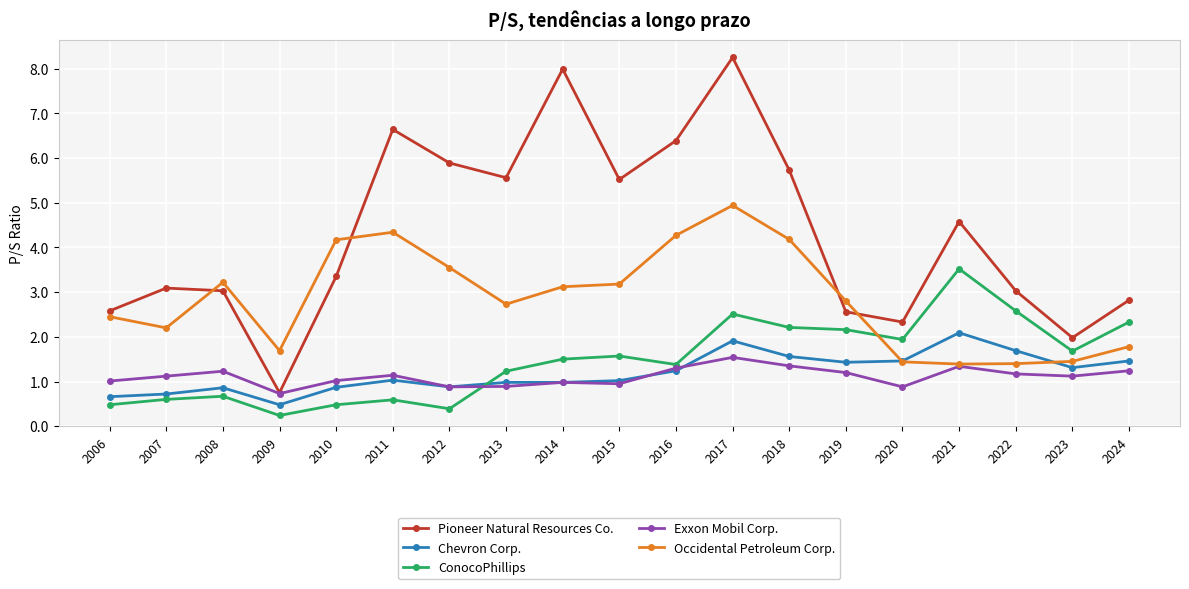

How many values in the ConocoPhillips series exceed 1?

12